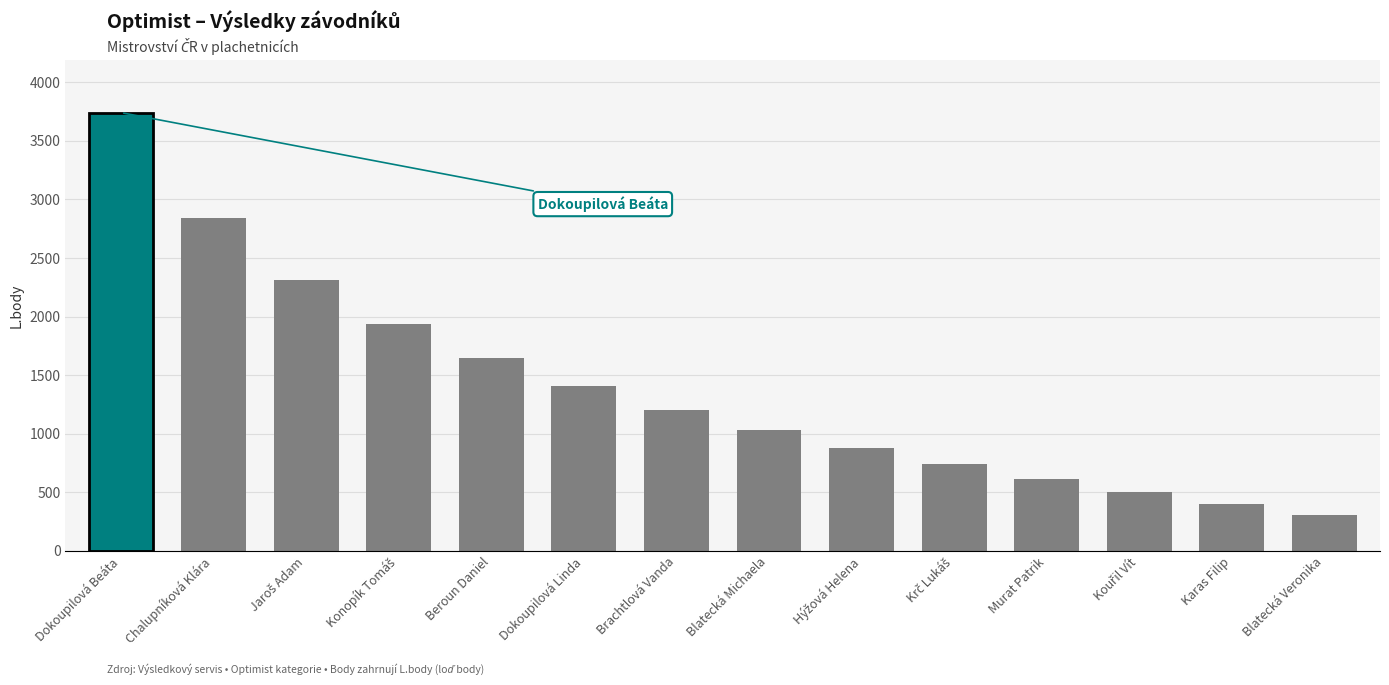

Which has a higher value, Dokoupilová Linda or Chalupníková Klára?

Chalupníková Klára